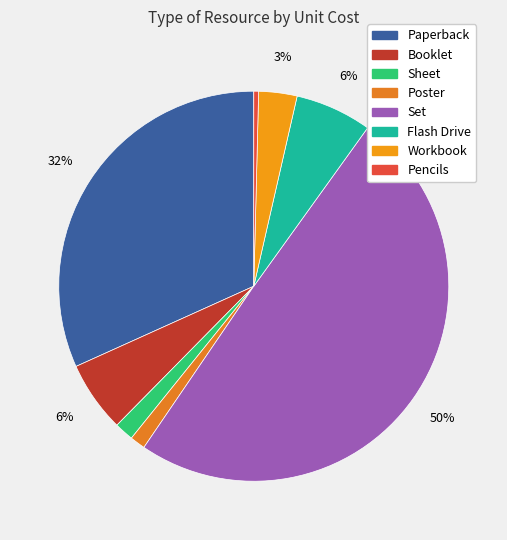

How many slices are in this pie chart?

8